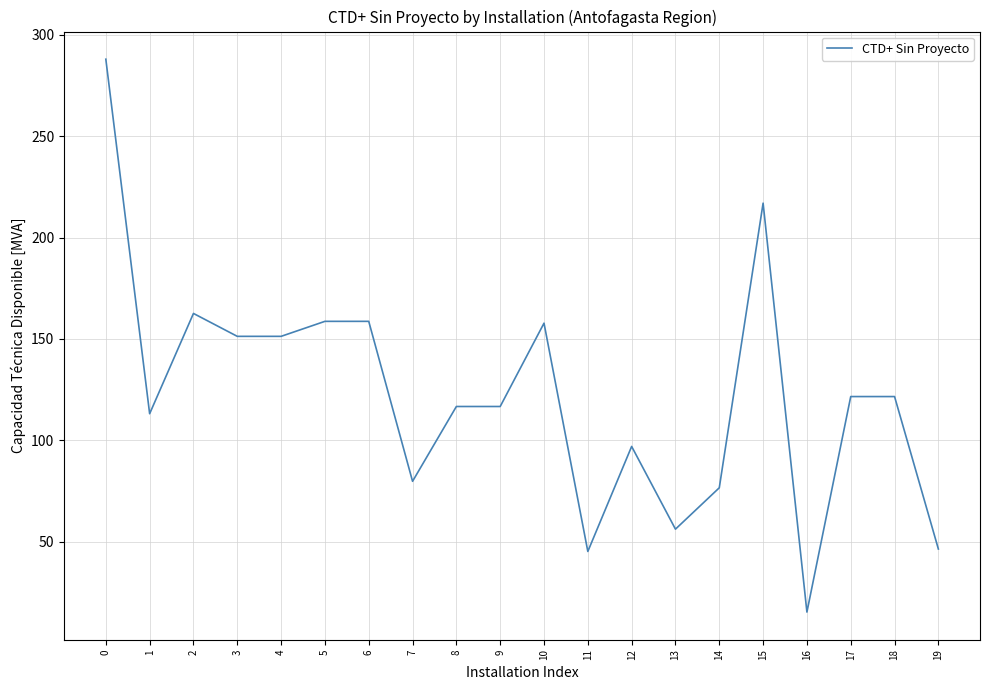

What is the difference between the values at 18 and 10?

36.2